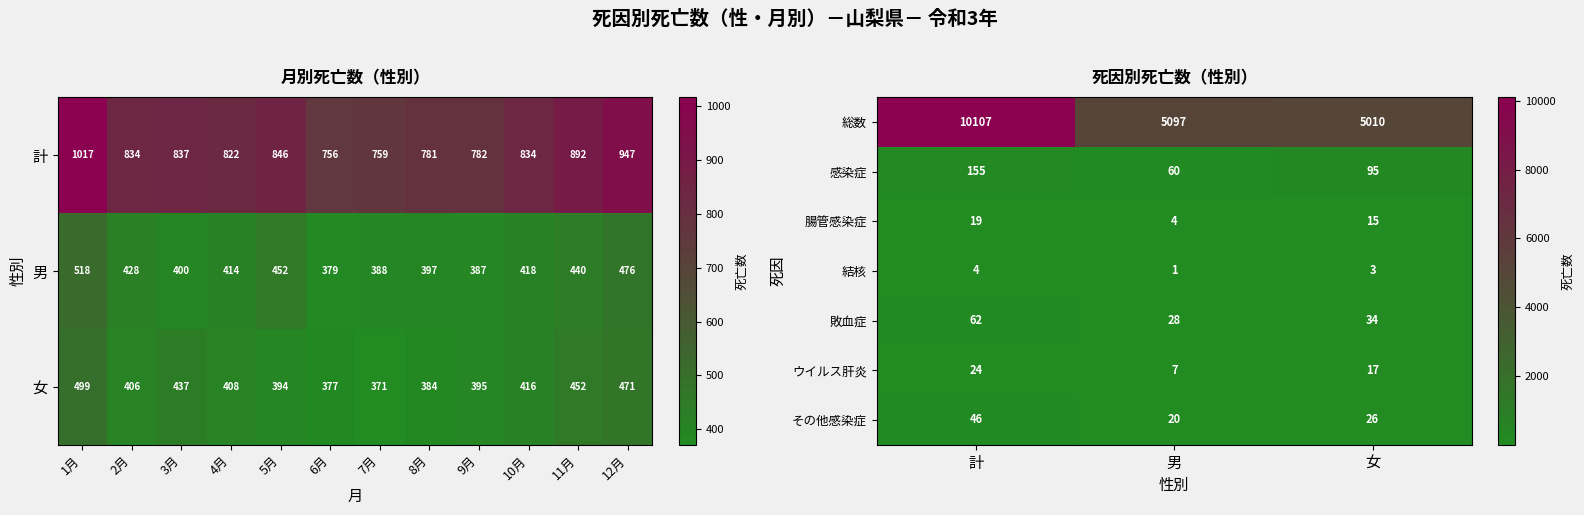

At which label is 敗血症 closest to 45?

女